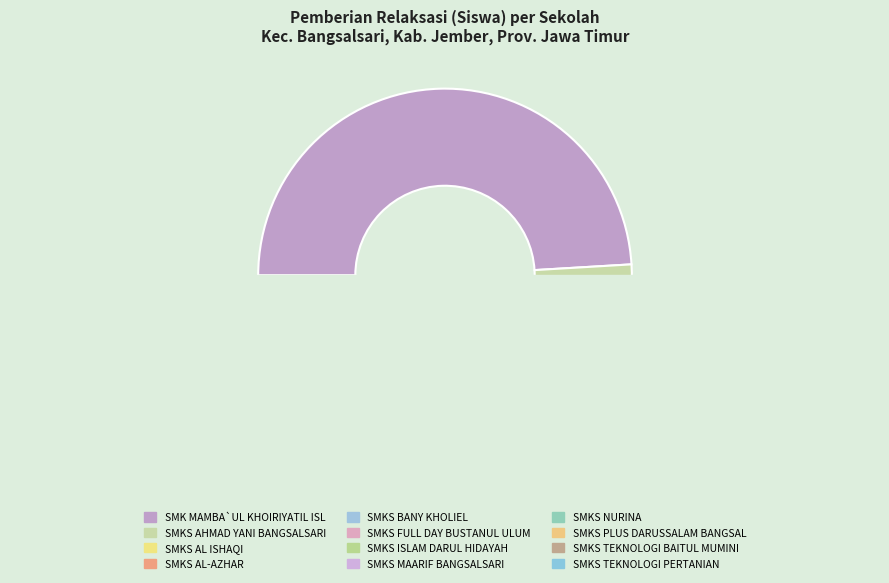

Is it true that SMKS FULL DAY BUSTANUL ULUM is 11% of the pie?

False